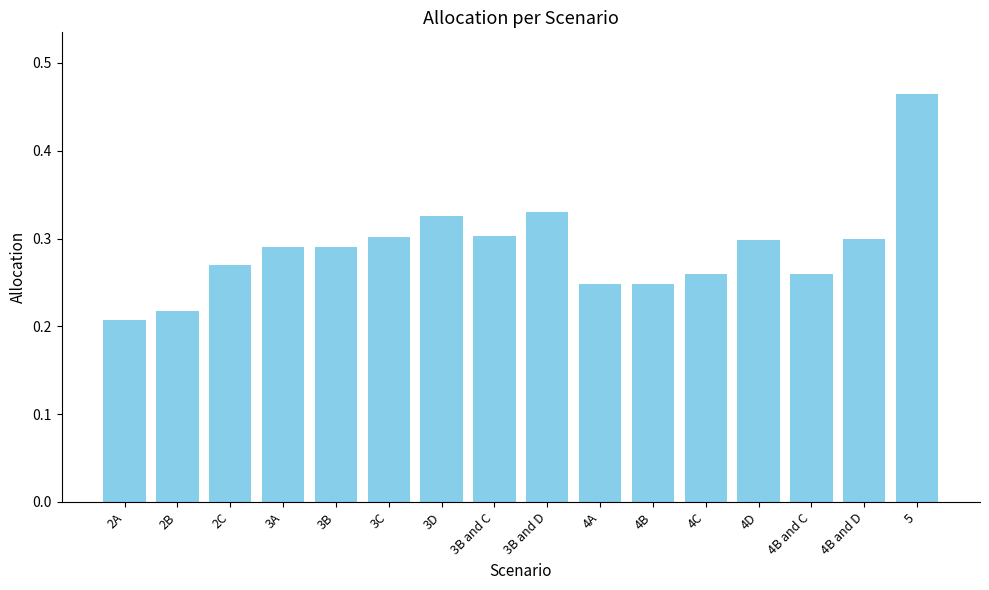

Which label corresponds to the largest value in the chart?

5